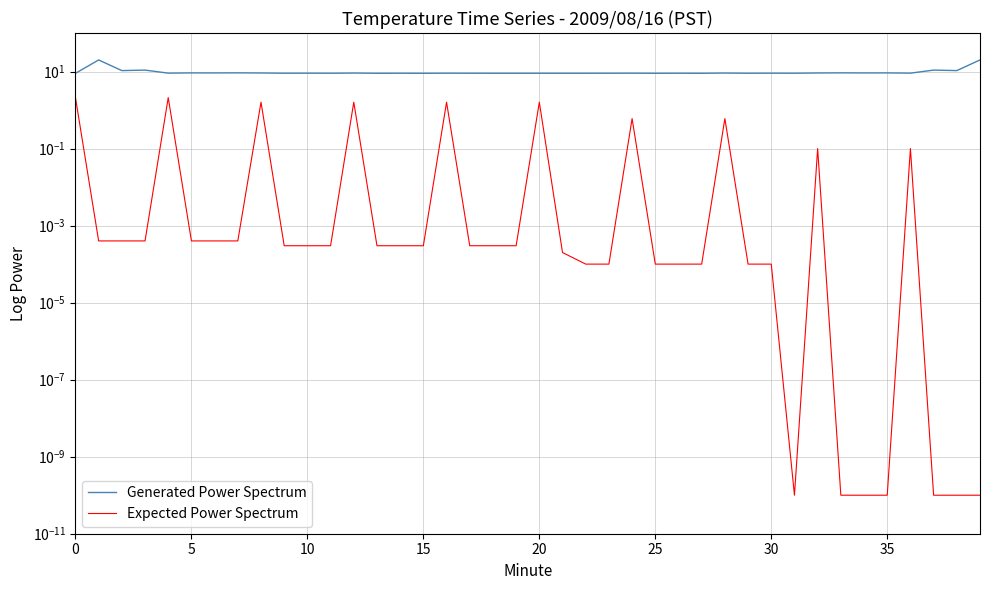

Count the number of data series in this chart.

2